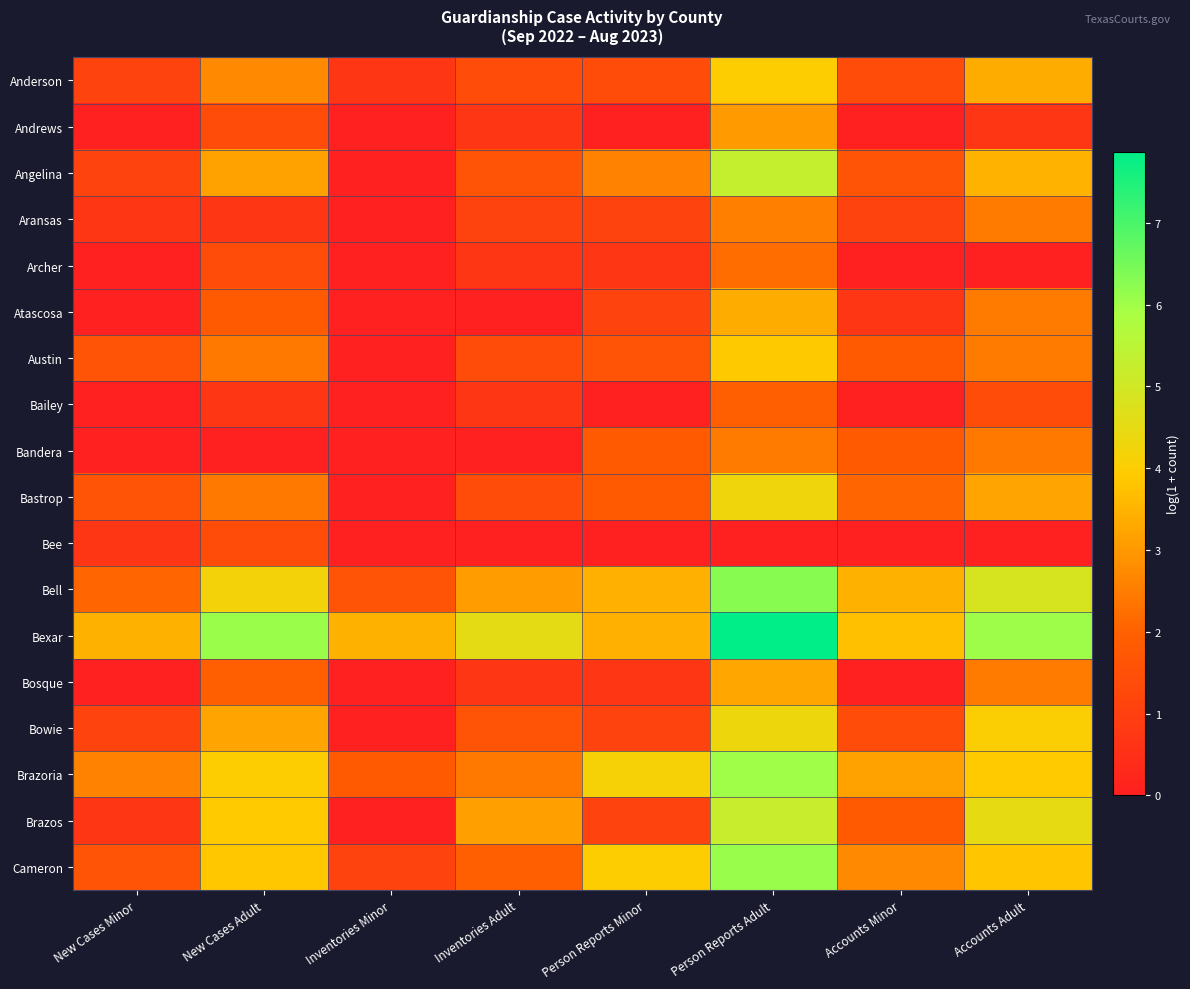

At which category does the chart reach its minimum across all series?

New Cases Minor